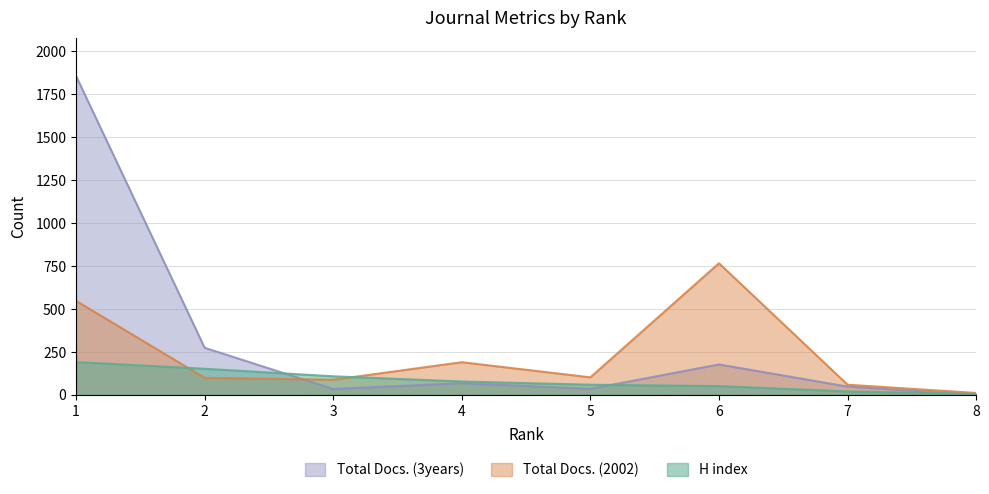

Rank the series by their average value, from highest to lowest.

Total Docs. (3years), Total Docs. (2002), H index